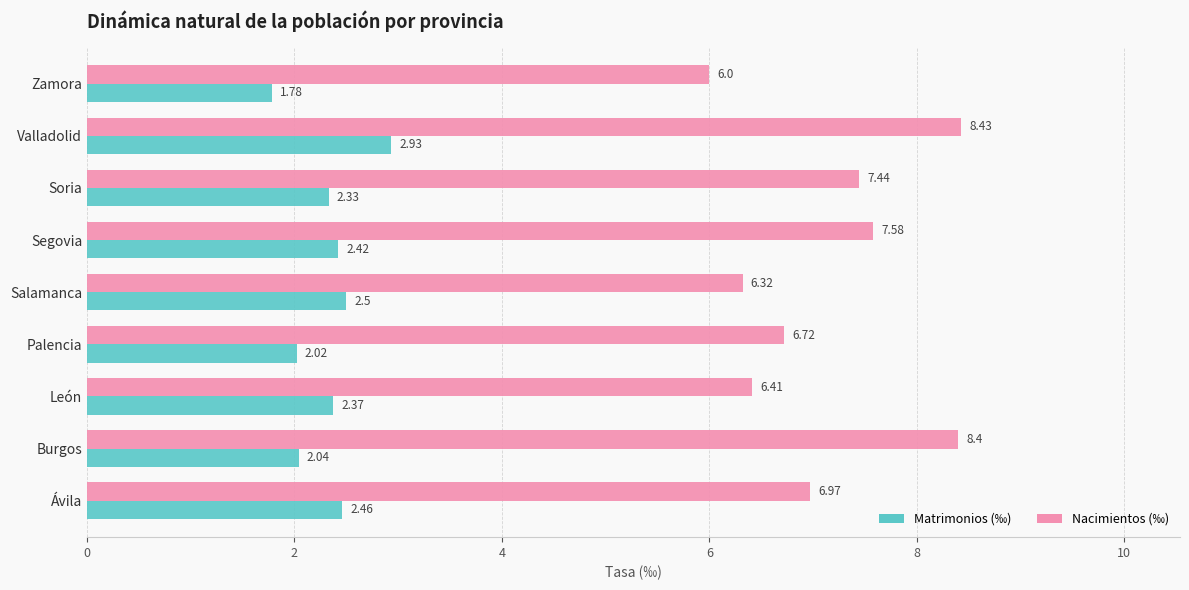

What is the sum of all Nacimientos (‰) values?

64.3